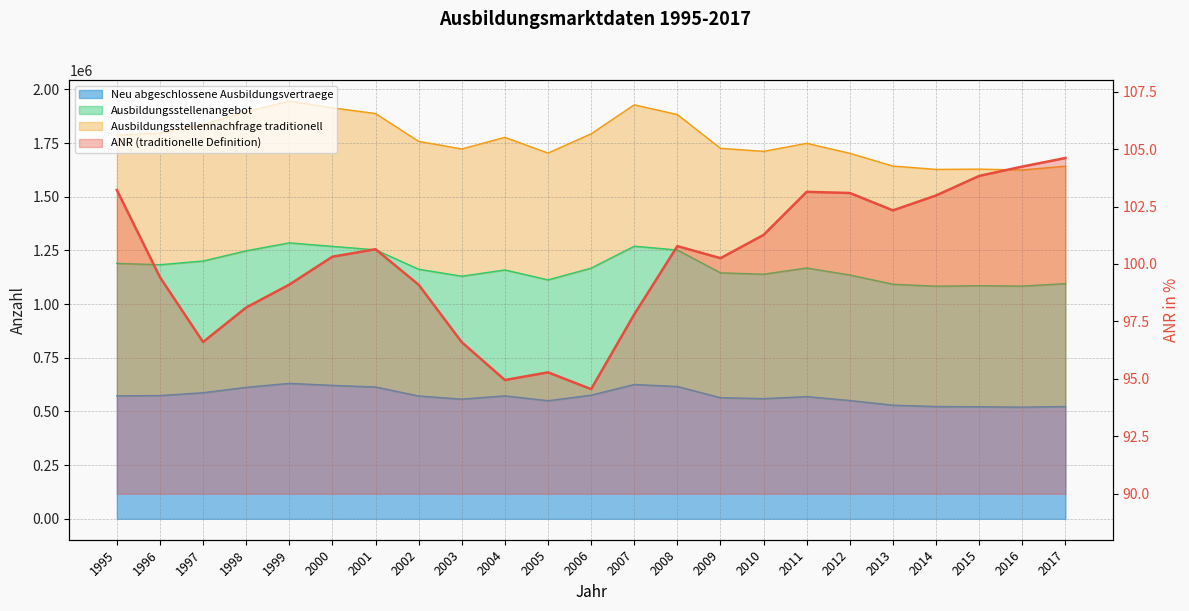

Rank the series at 1997 from lowest to highest value.

ANR (traditionelle Definition), Neu abgeschlossene Ausbildungsvertraege, Ausbildungsstellenangebot